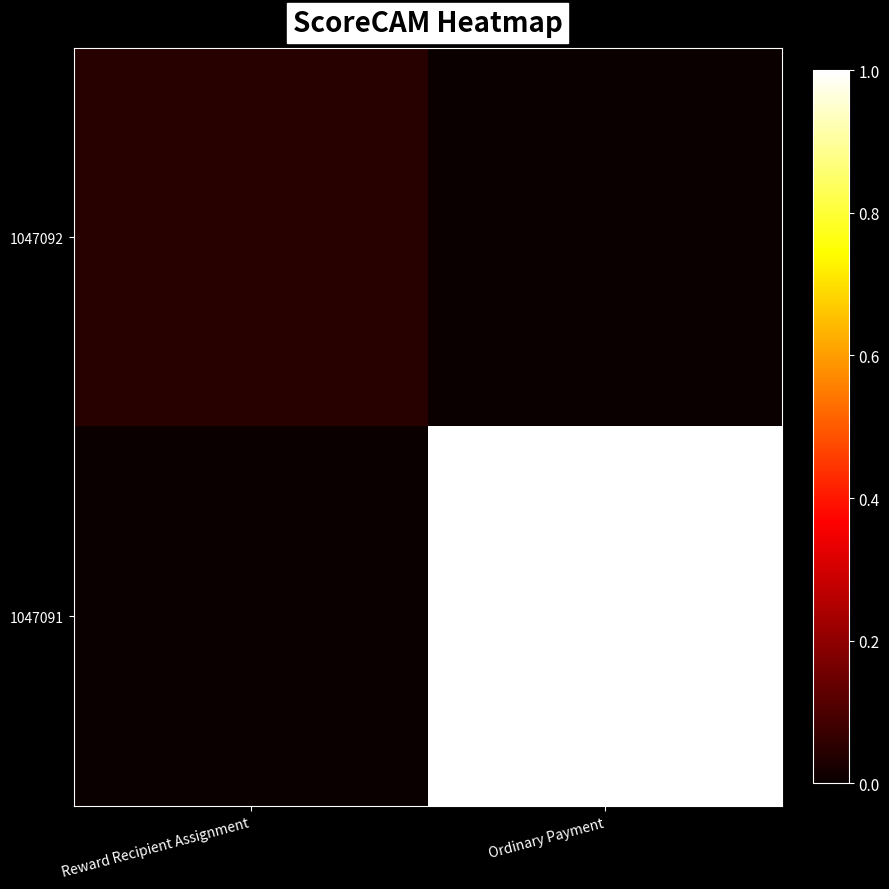

Reading left to right, what are all the values shown in this chart?

1047092: Reward Recipient Assignment=0.0	Ordinary Payment=0.0
1047091: Reward Recipient Assignment=0.0	Ordinary Payment=1.0